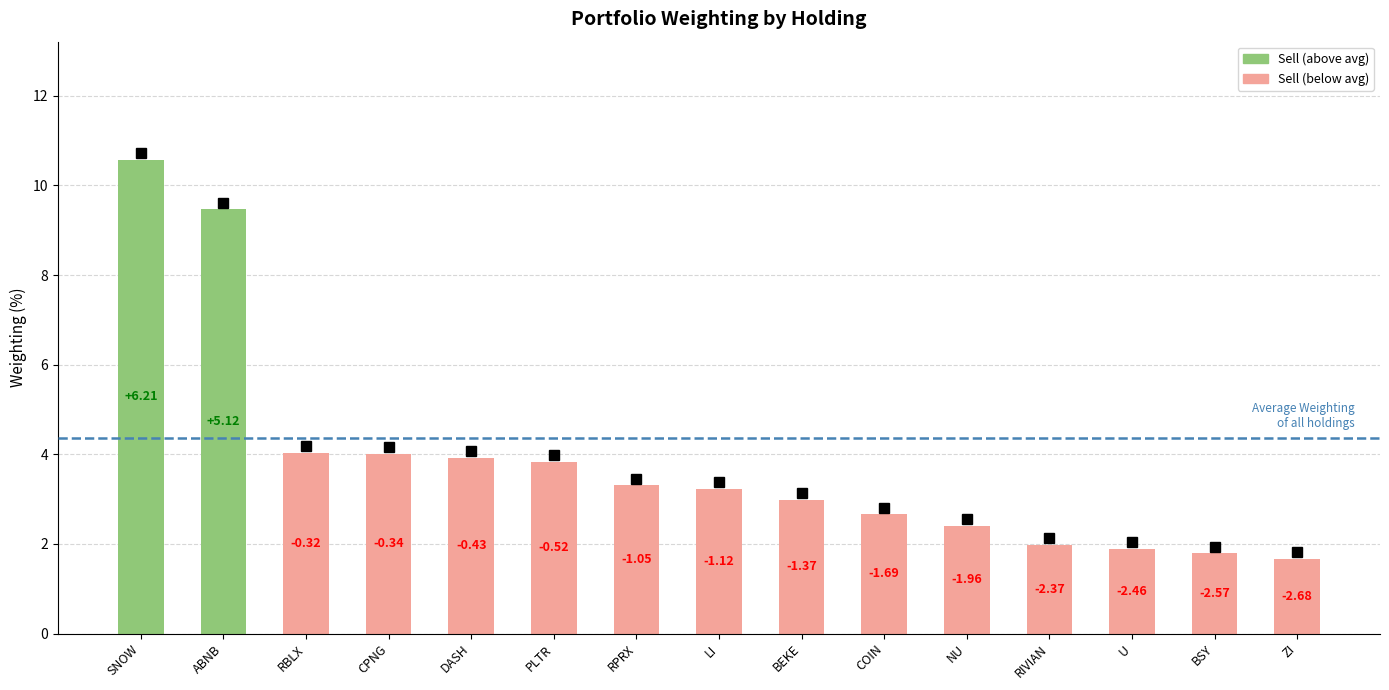

Rank the categories by value from lowest to highest.

ZI, BSY, U, RIVIAN, NU, COIN, BEKE, LI, RPRX, PLTR, DASH, CPNG, RBLX, ABNB, SNOW